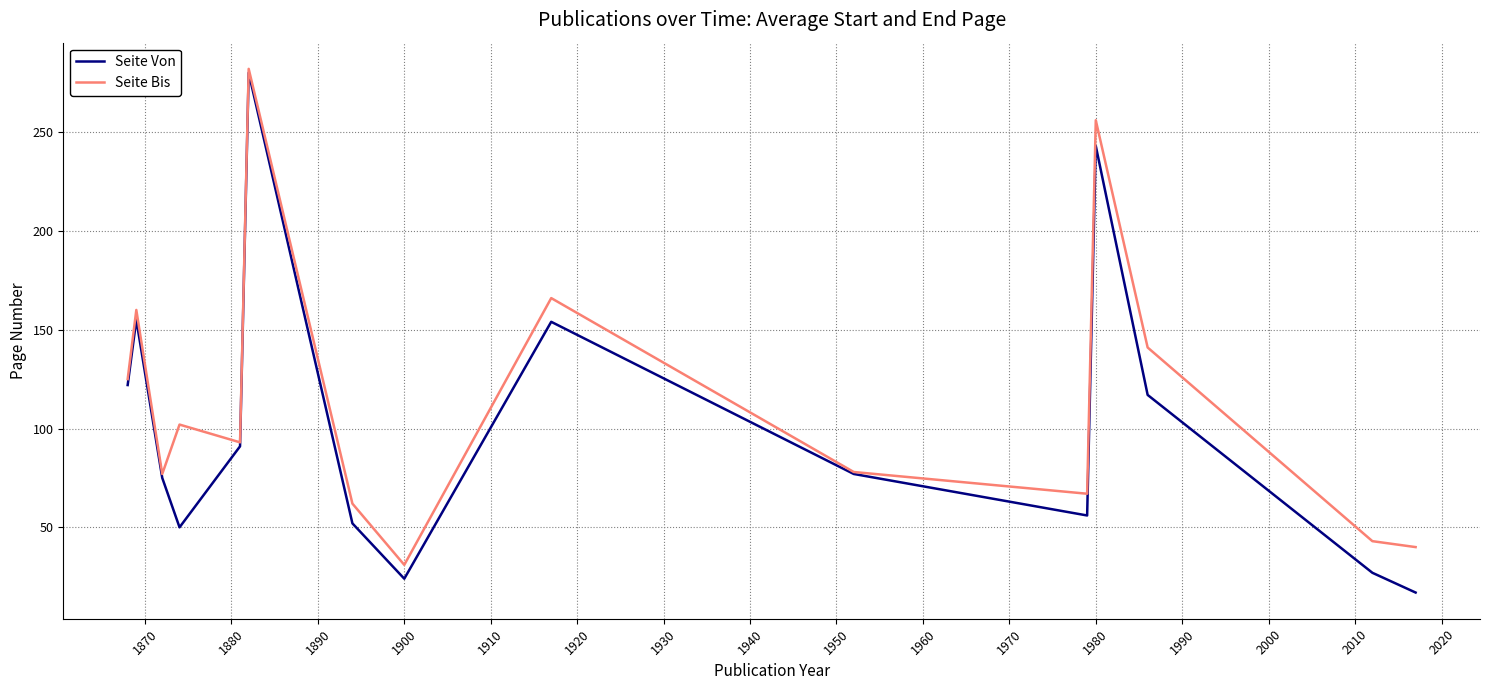

Which series has the largest total across all categories?

Seite Bis